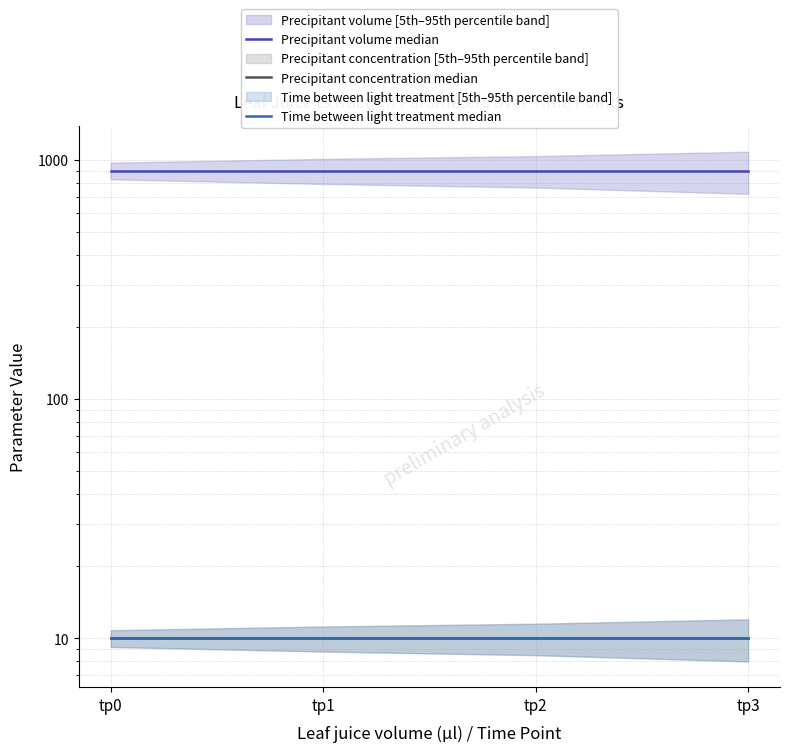

List the series in order of their peak value, highest first.

Precipitant volume median, Precipitant concentration median, Time between light treatment median